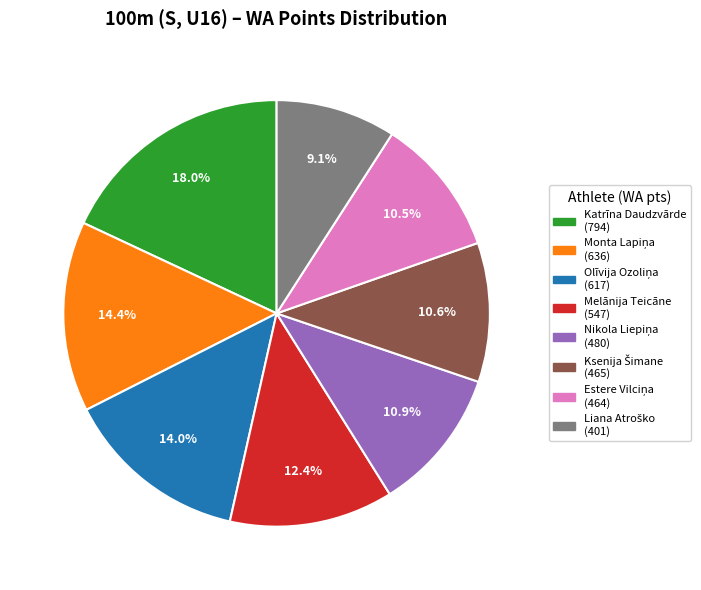

Is there any slice that represents more than half of the pie?

No